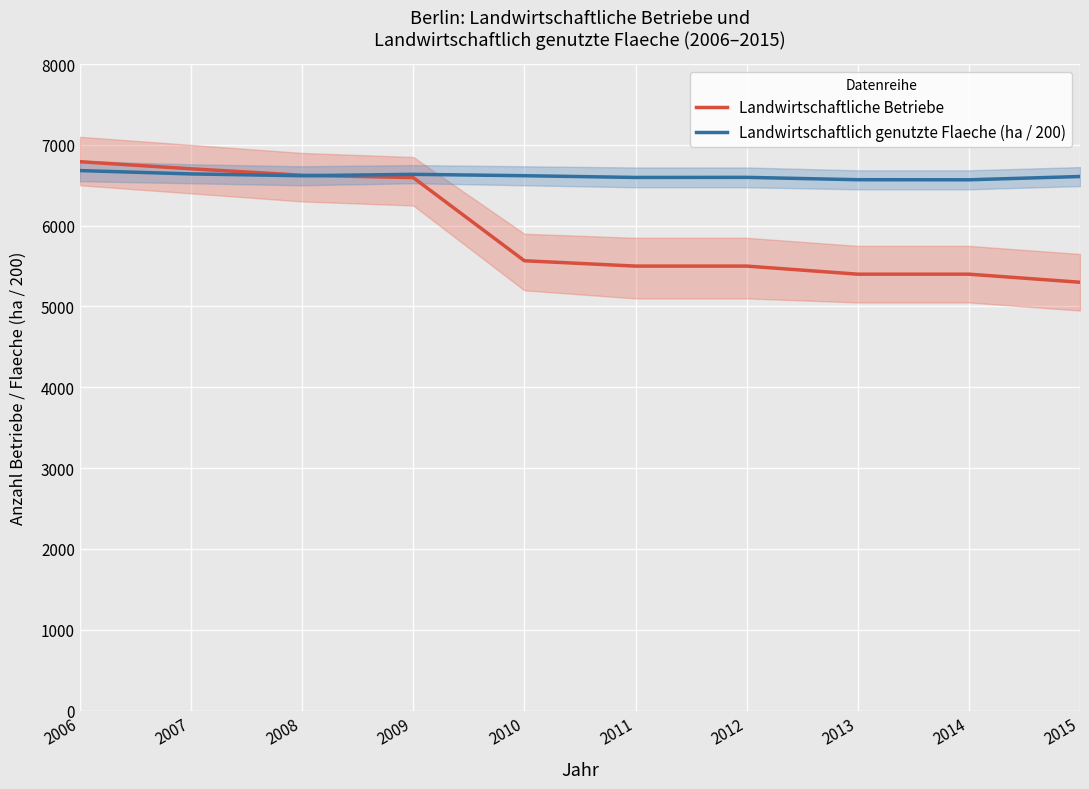

Which series has the largest total across all categories?

Landwirtschaftlich genutzte Flaeche (ha / 200)